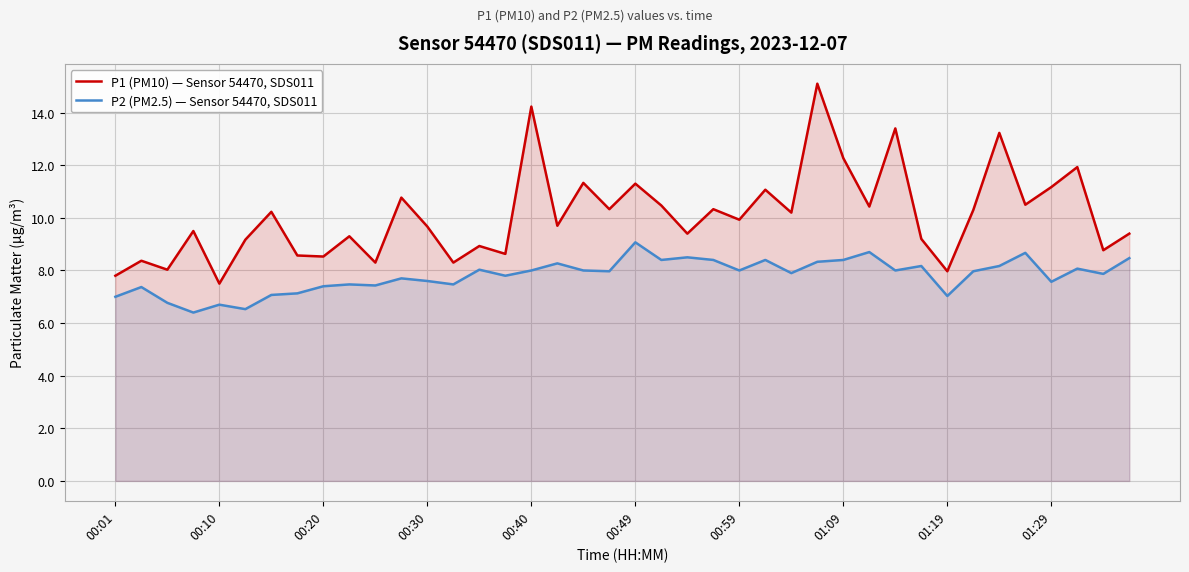

What is the highest value of the P1 (PM10) — Sensor 54470, SDS011 series?

15.1